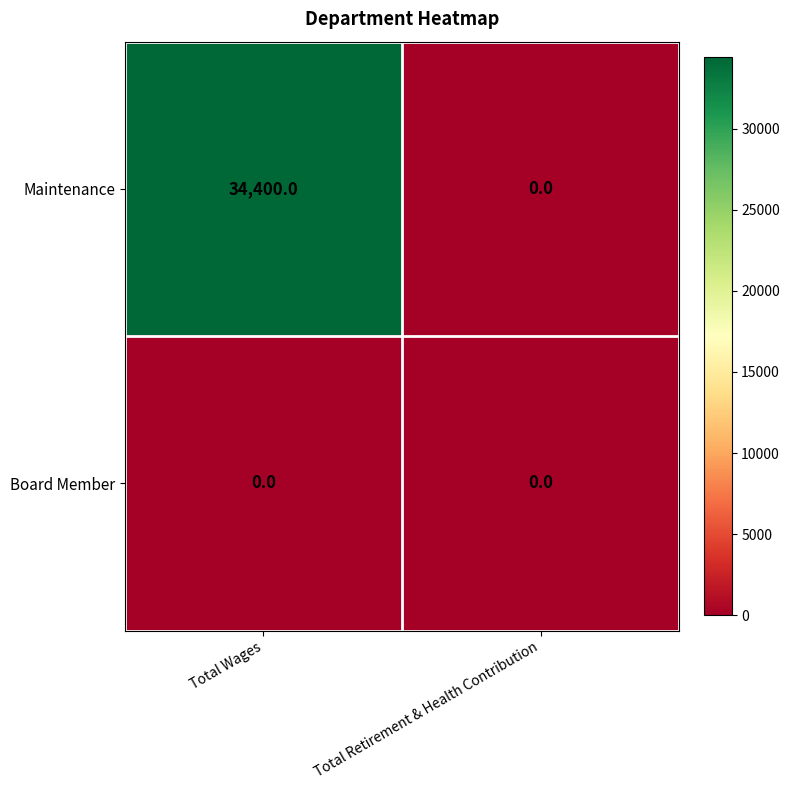

At which label does Maintenance reach its minimum?

Total Retirement & Health Contribution